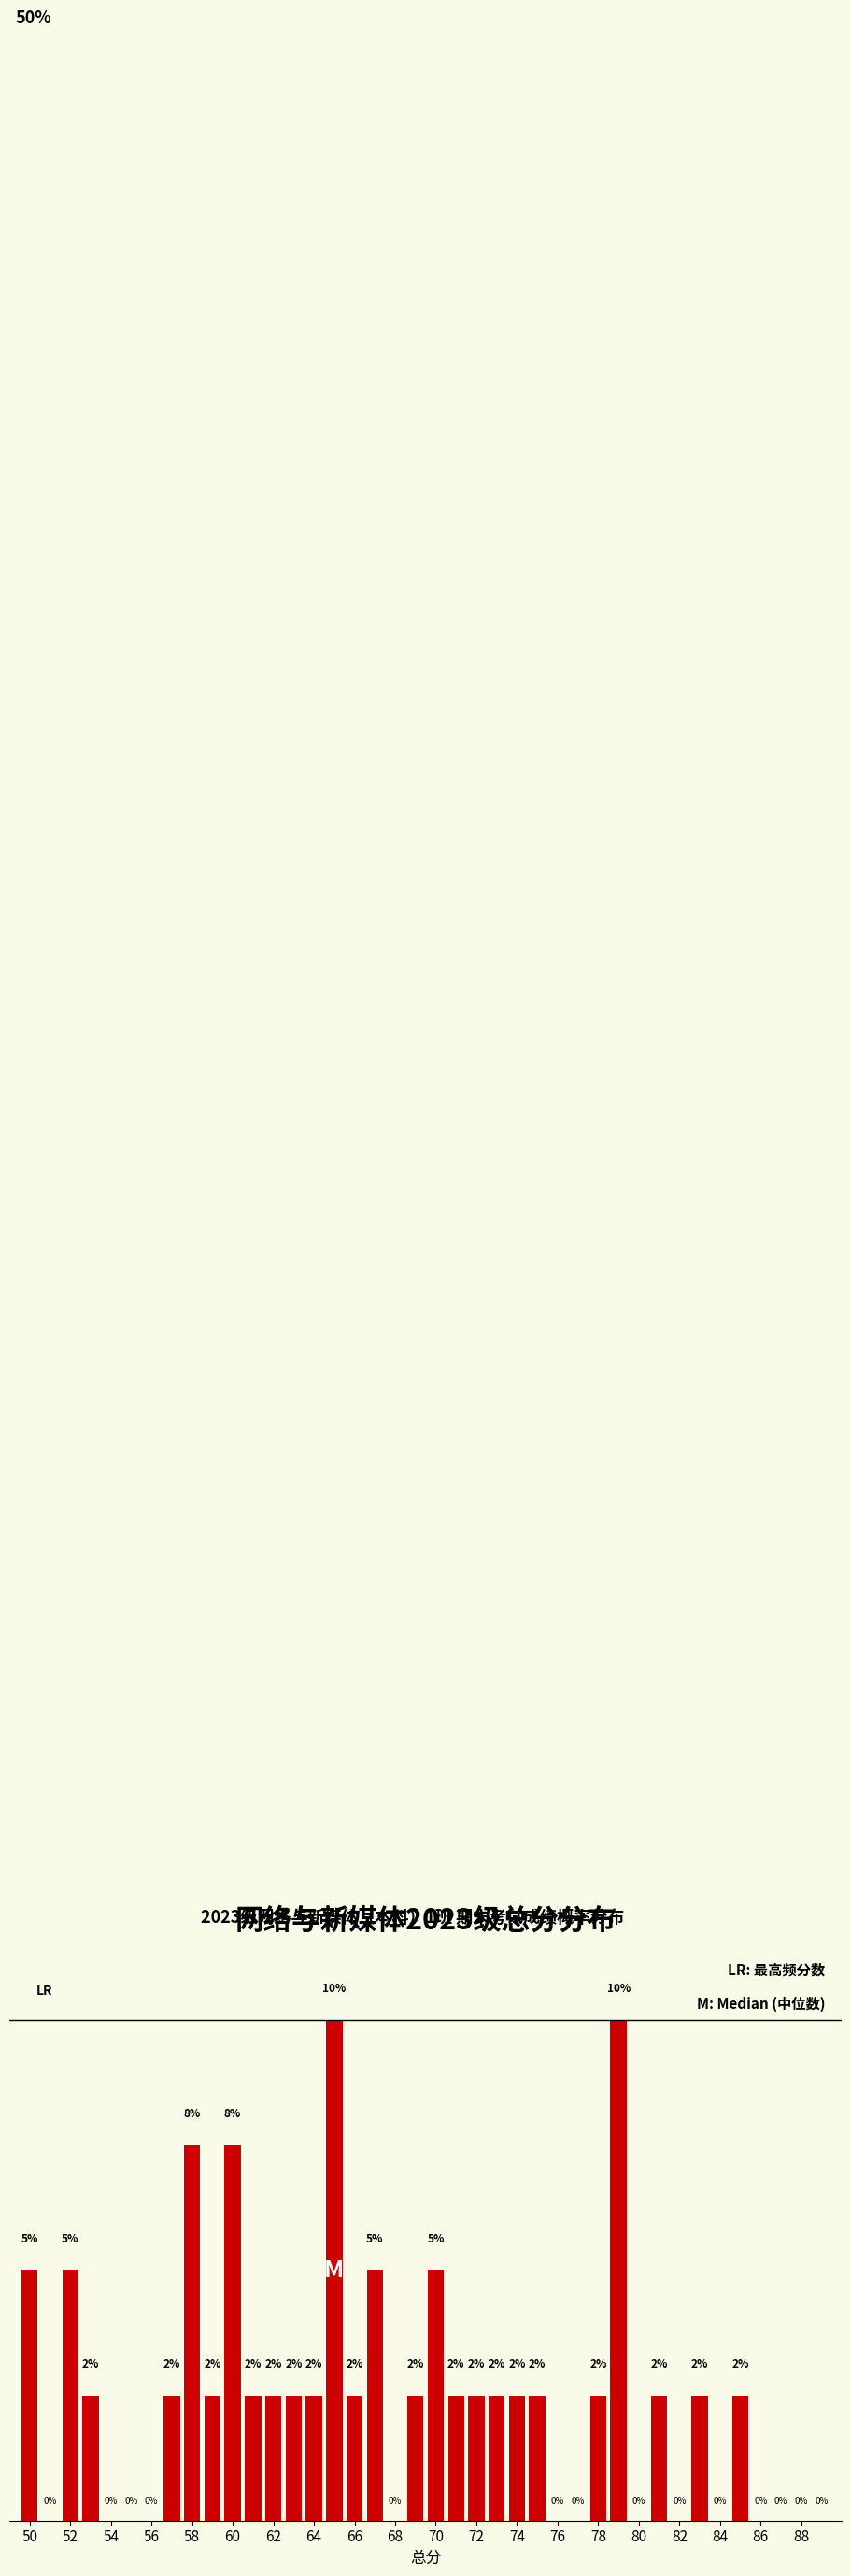

What is the difference between the second highest and minimum values?

10.0